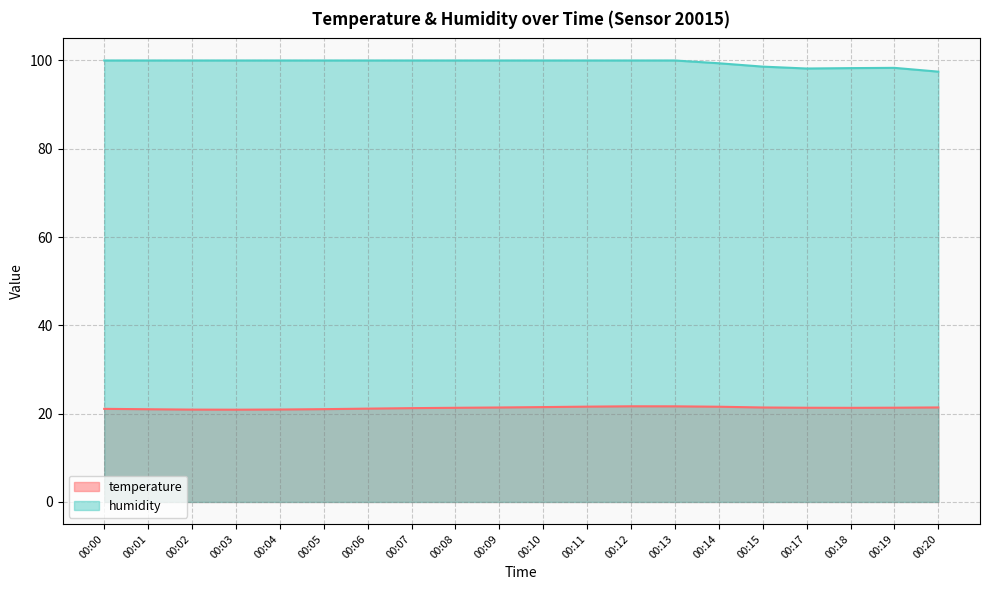

What is the maximum value for temperature?

21.7